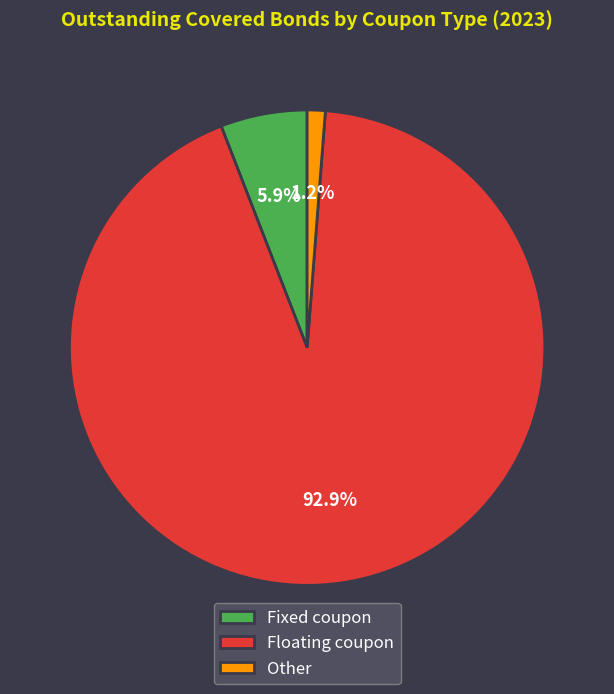

To the nearest percent, what is the difference between the Fixed coupon and Floating coupon slice percentages?

87%